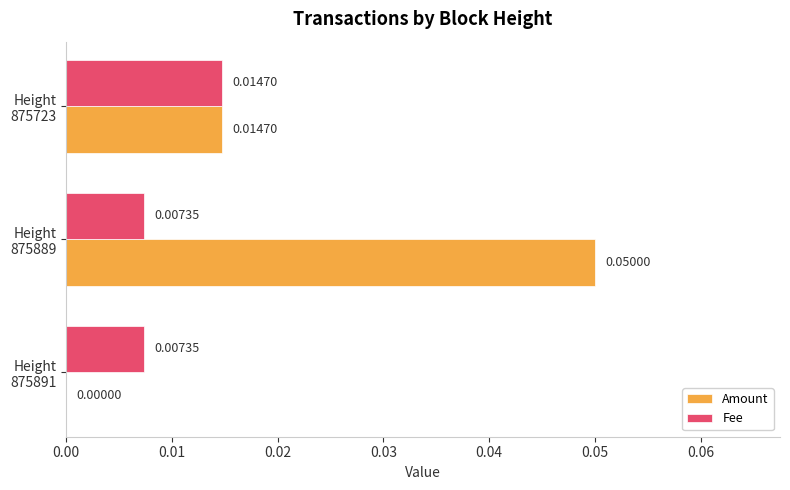

Which series has the largest total across all categories?

Amount